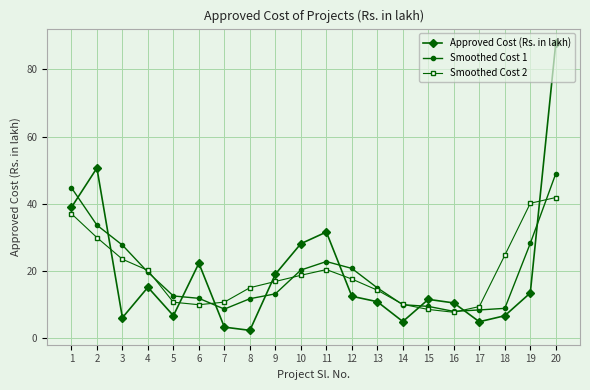

What is the value of the Approved Cost (Rs. in lakh) point at the 14th from the left?

5.0